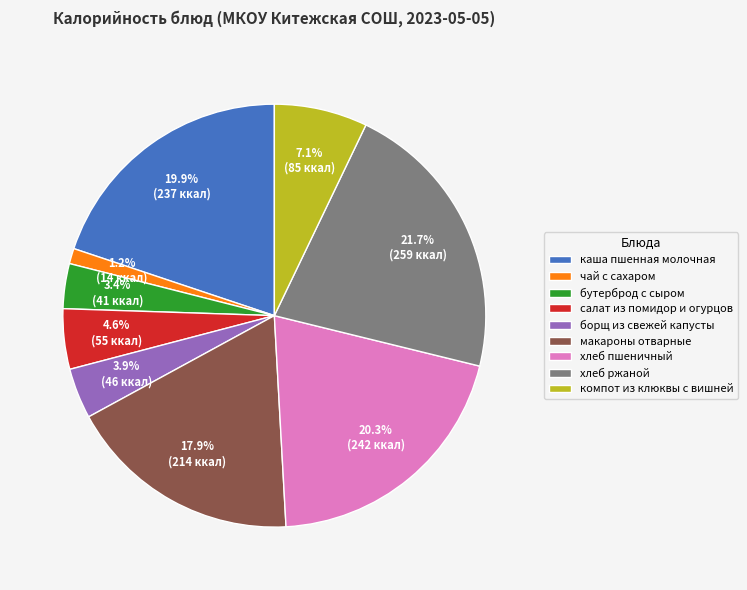

Combined, do хлеб пшеничный and борщ из свежей капусты account for over 50%?

No